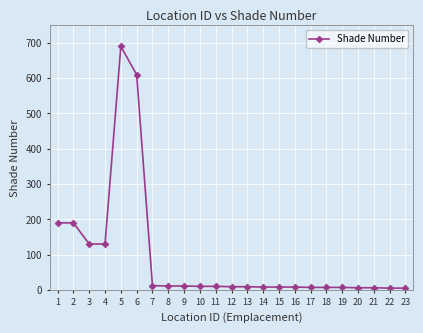

What is the average value?

90